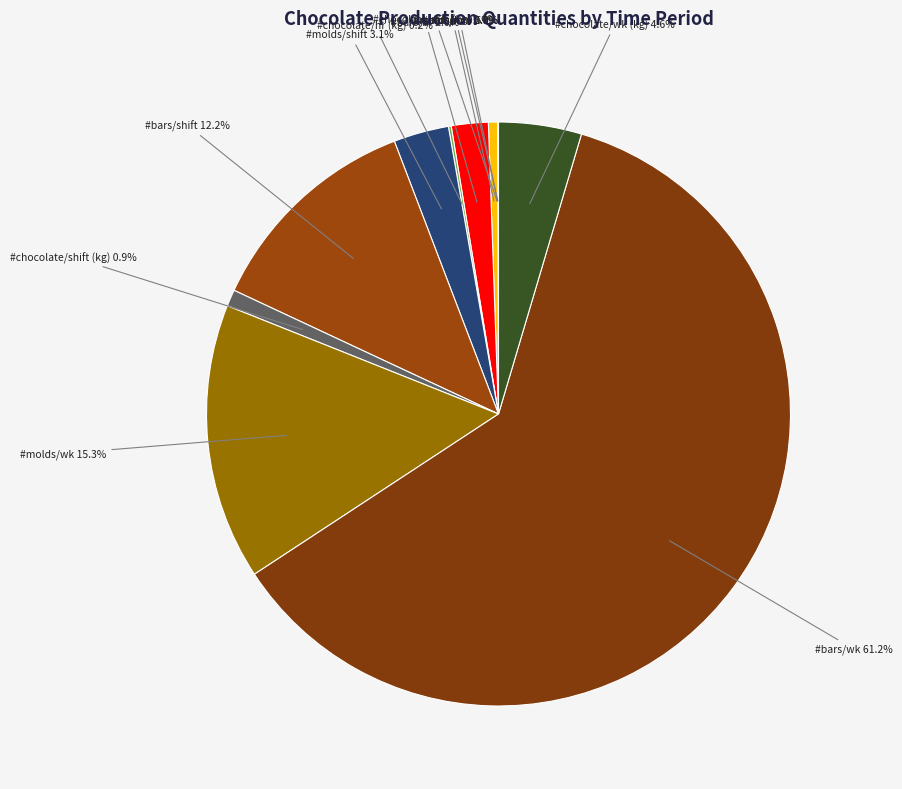

What is the smallest slice in the pie chart?

#chocolate/min